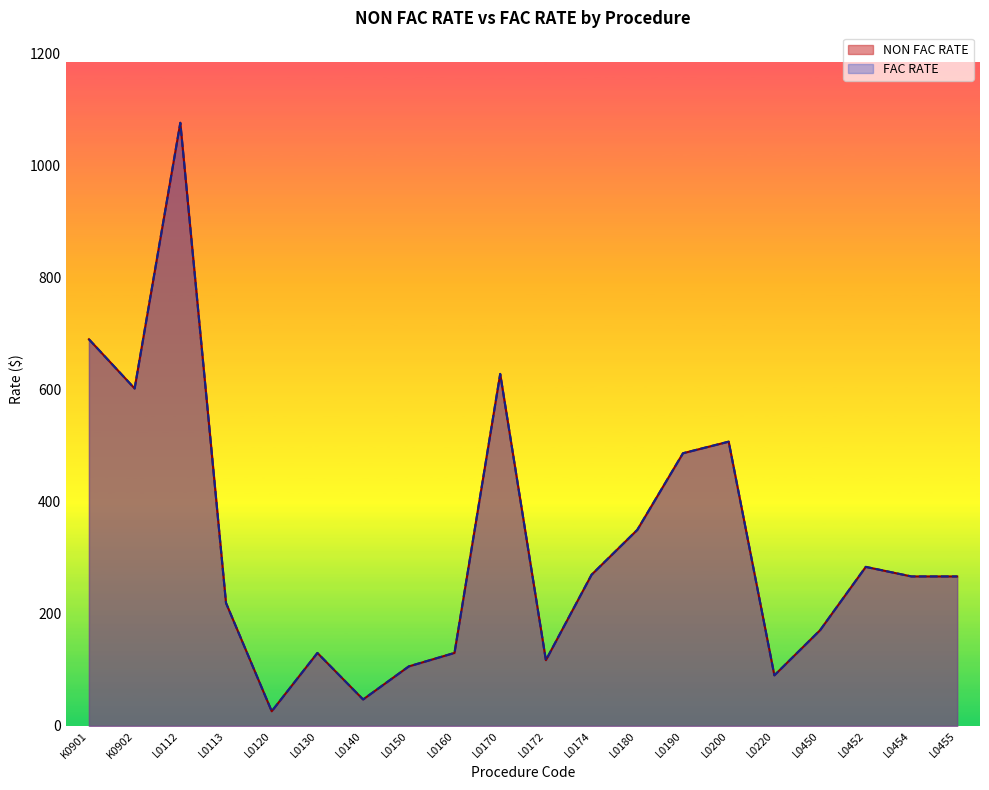

Which series has the widest spread of values?

NON FAC RATE